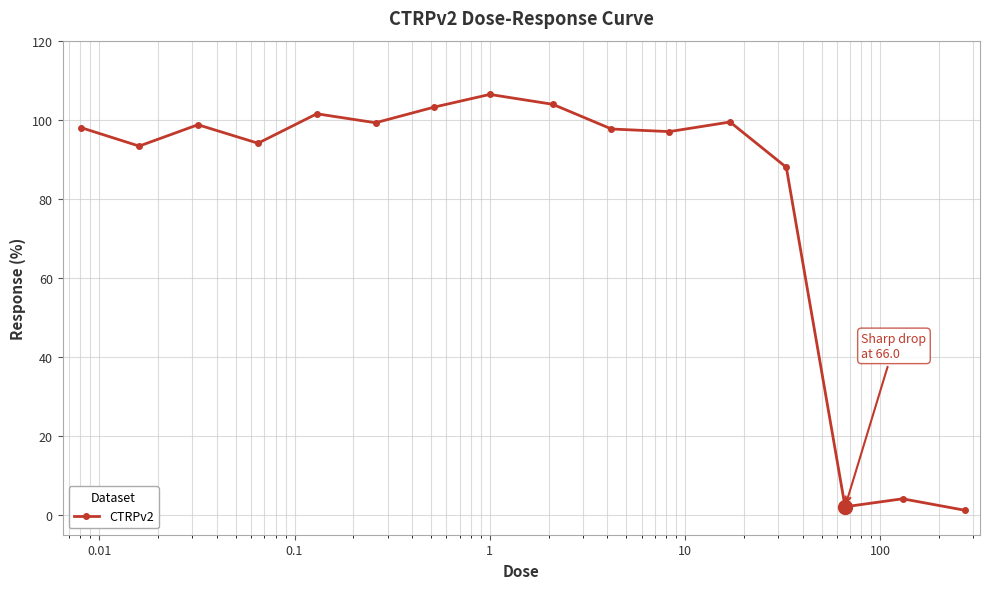

What is the difference between the maximum and minimum values?

105.2